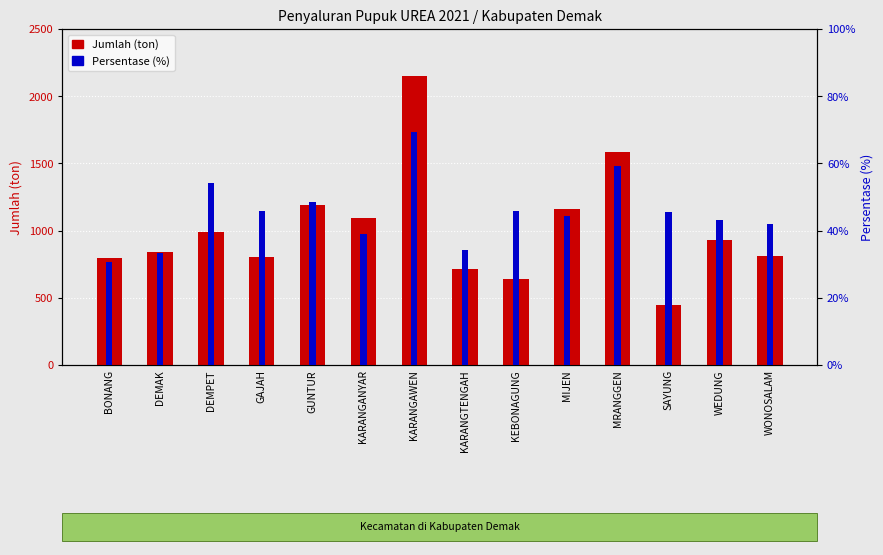

Which series has the widest spread of values?

Jumlah (ton)